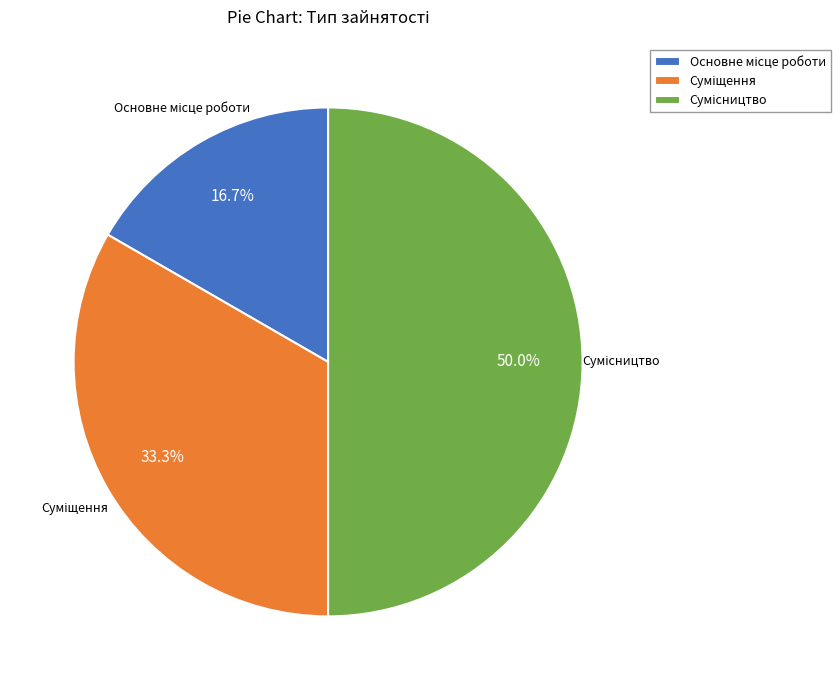

Which category has the smallest portion of the pie?

Основне місце роботи